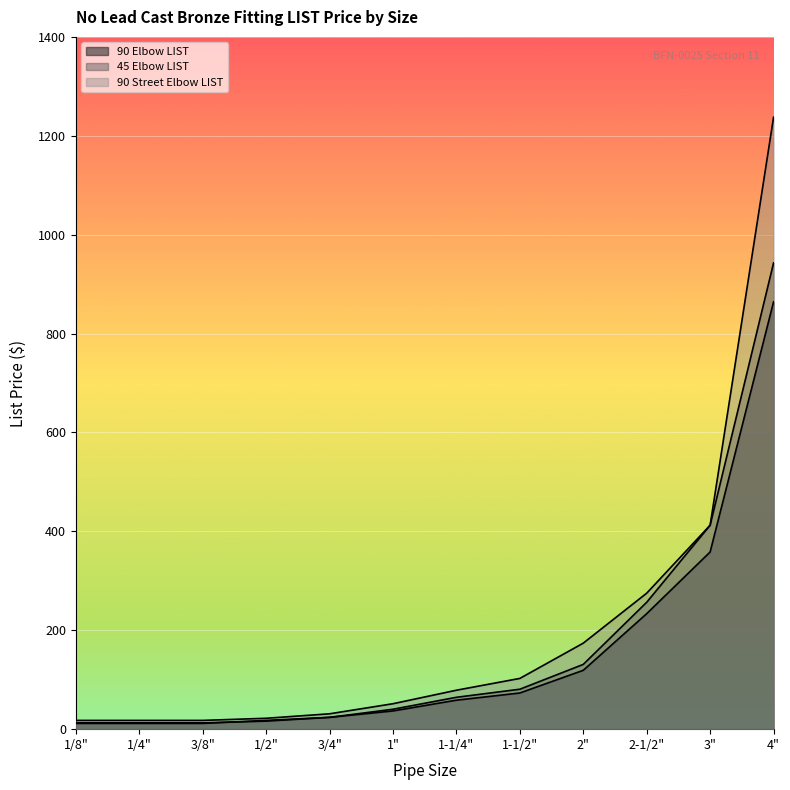

What is the average value of the 90 Street Elbow LIST series?

203.2